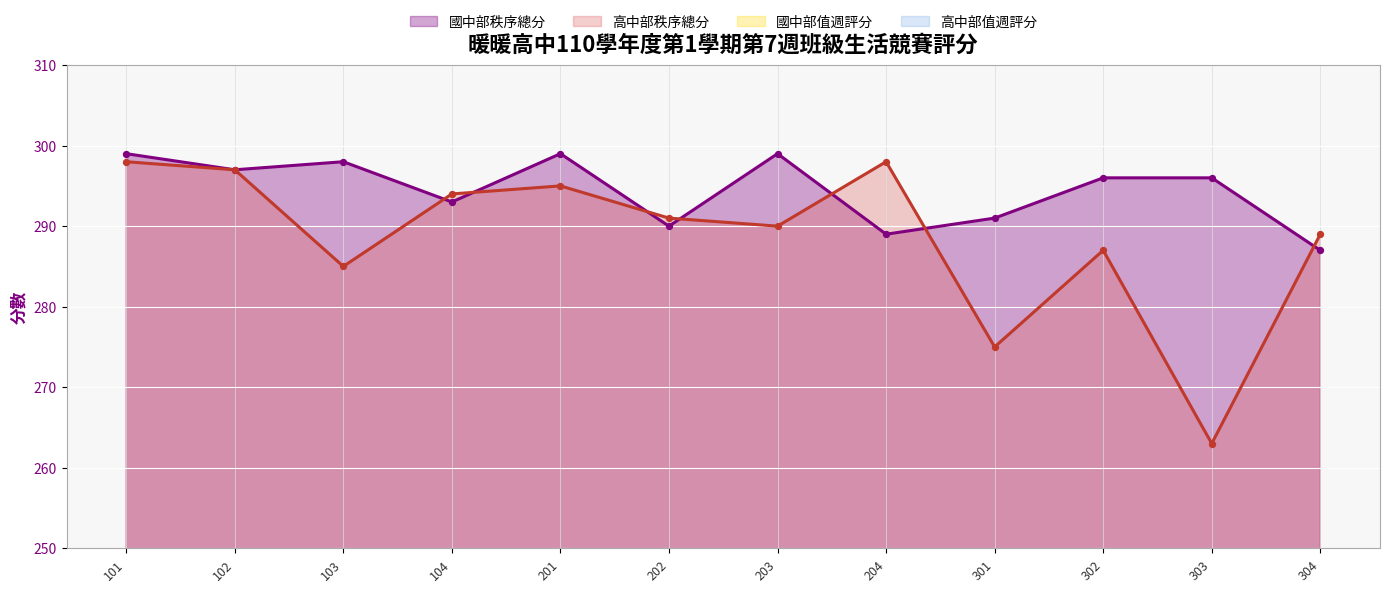

Is the value of 國中部值週評分 at 302 greater than the value of 國中部秩序總分 at 304?

No